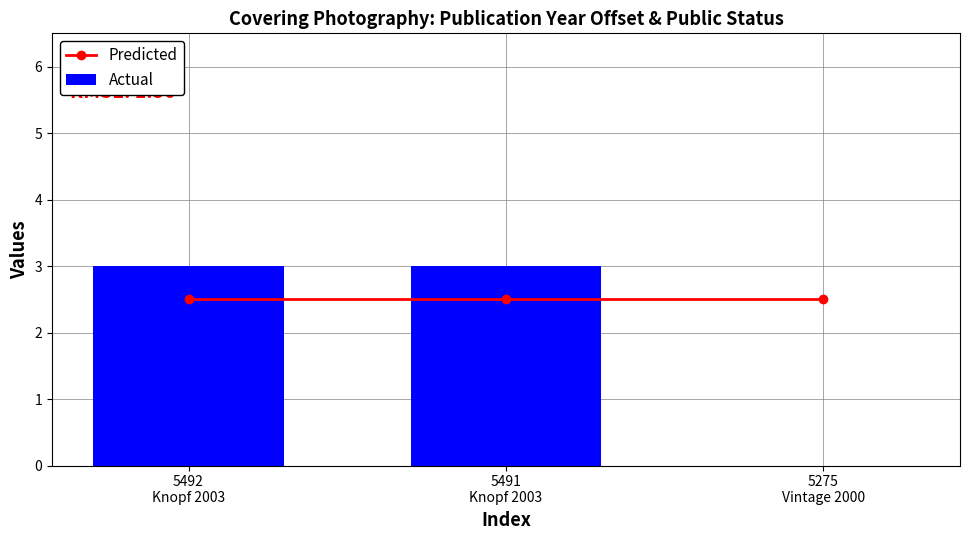

How many groups of bars are there?

3